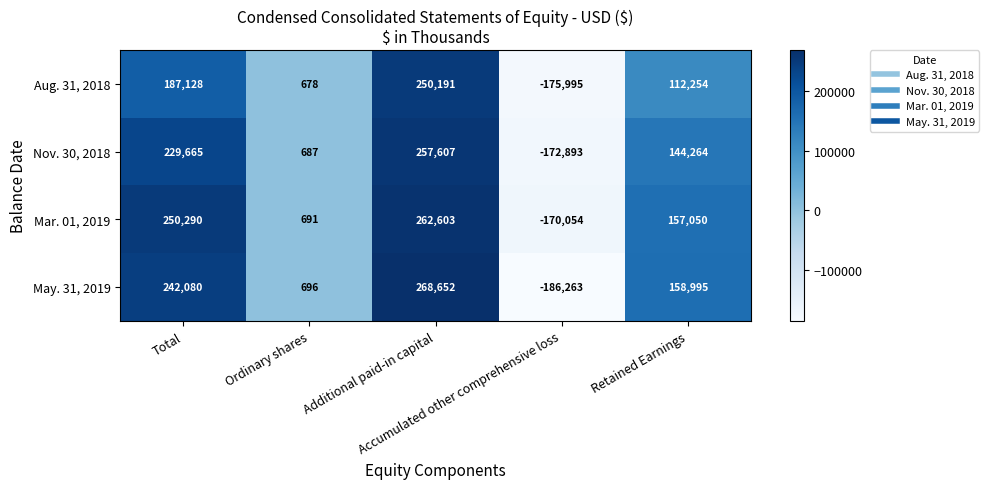

Which series has the largest range (max minus min)?

May. 31, 2019